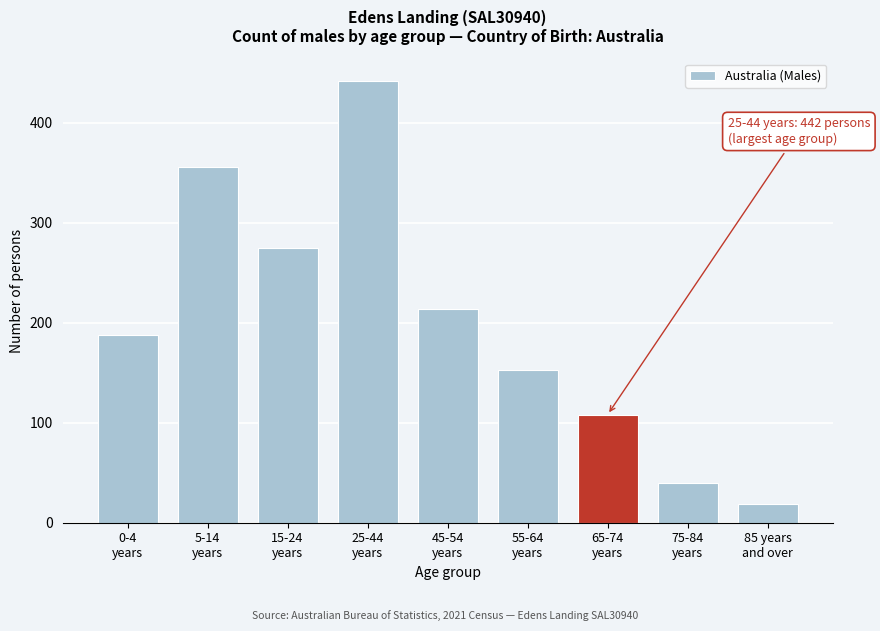

Reading left to right, transcribe all the data shown in this chart.

188	356	275	442	214	153	108	40	19